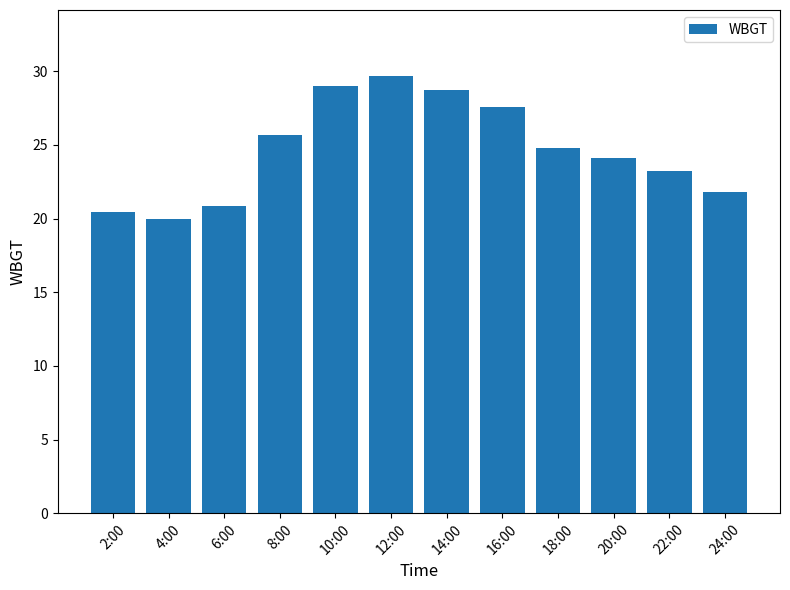

Which has a higher value, 4:00 or 10:00?

10:00